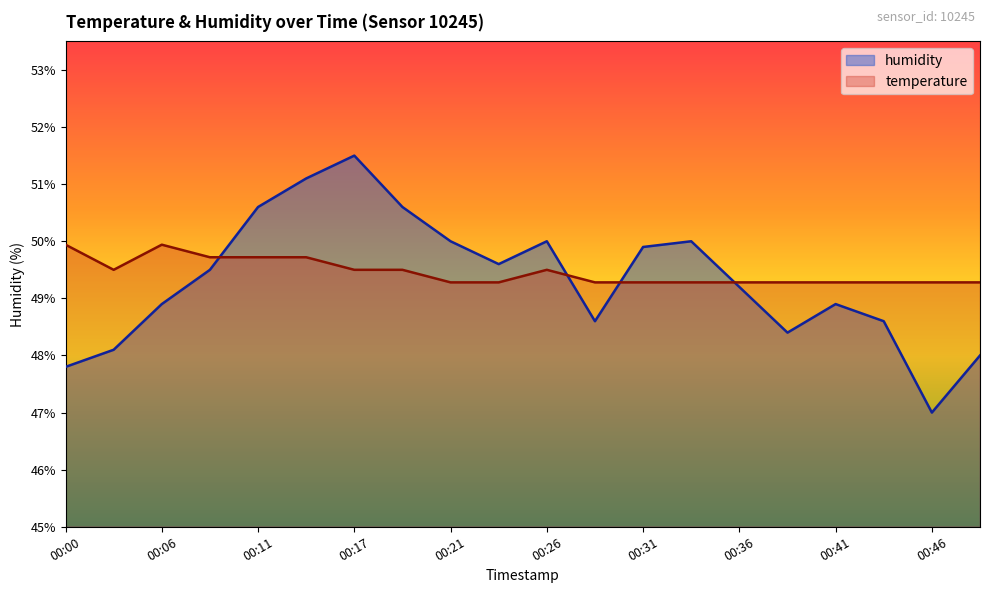

How many lines are shown in the chart?

2